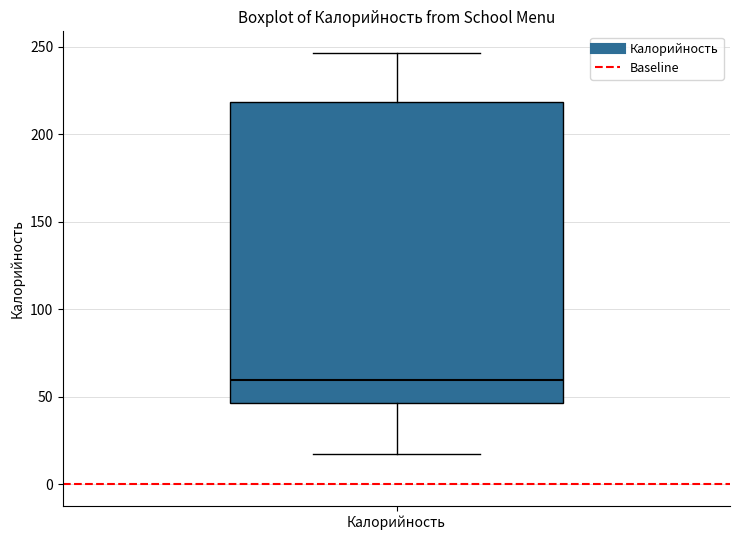

Transcribe this box plot: give where the median line is, the range the box spans, and where the two whiskers end, as read against the y-axis. The values are not printed on the chart, so give them approximately, as read against the axis.

median 60, box 45 to 220, whiskers 15 to 245